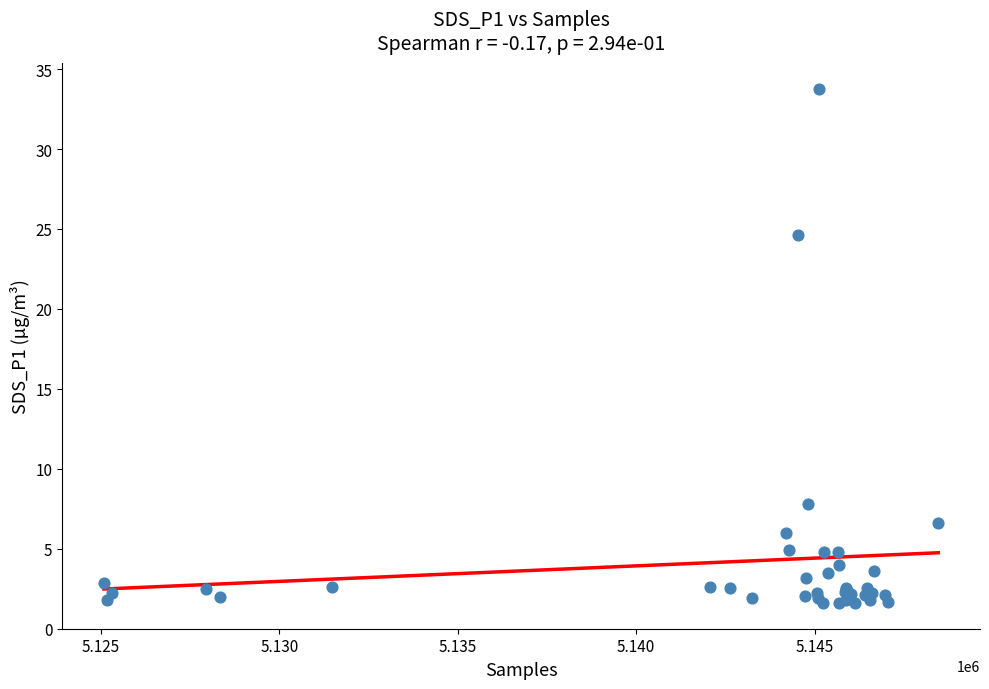

What Y value in the scatter plot is closest to 17?

24.6